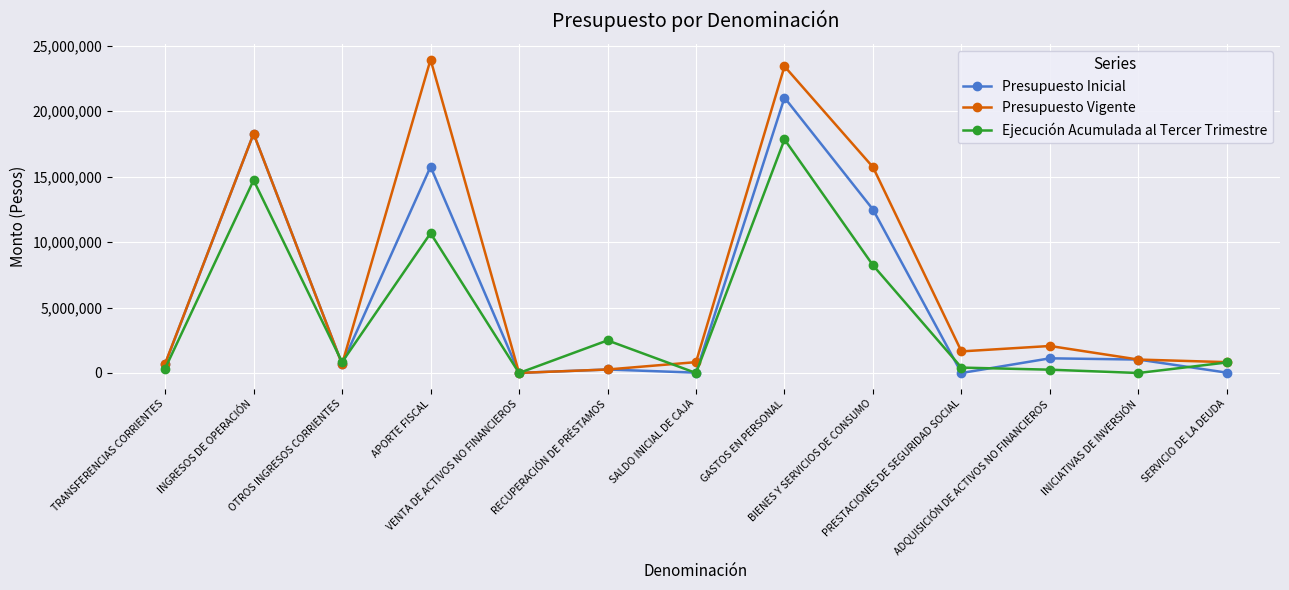

What is the maximum value shown in the chart?

23928450